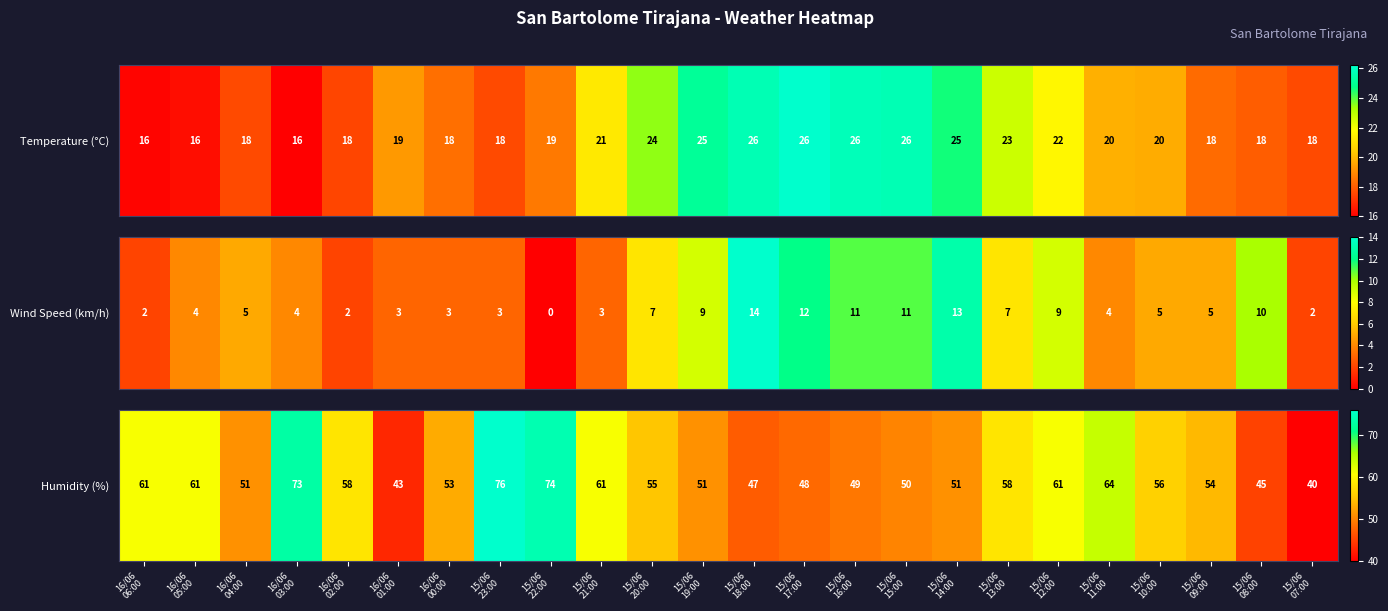

What is the difference between the values at 16/06
03:00 and 15/06
07:00?

33